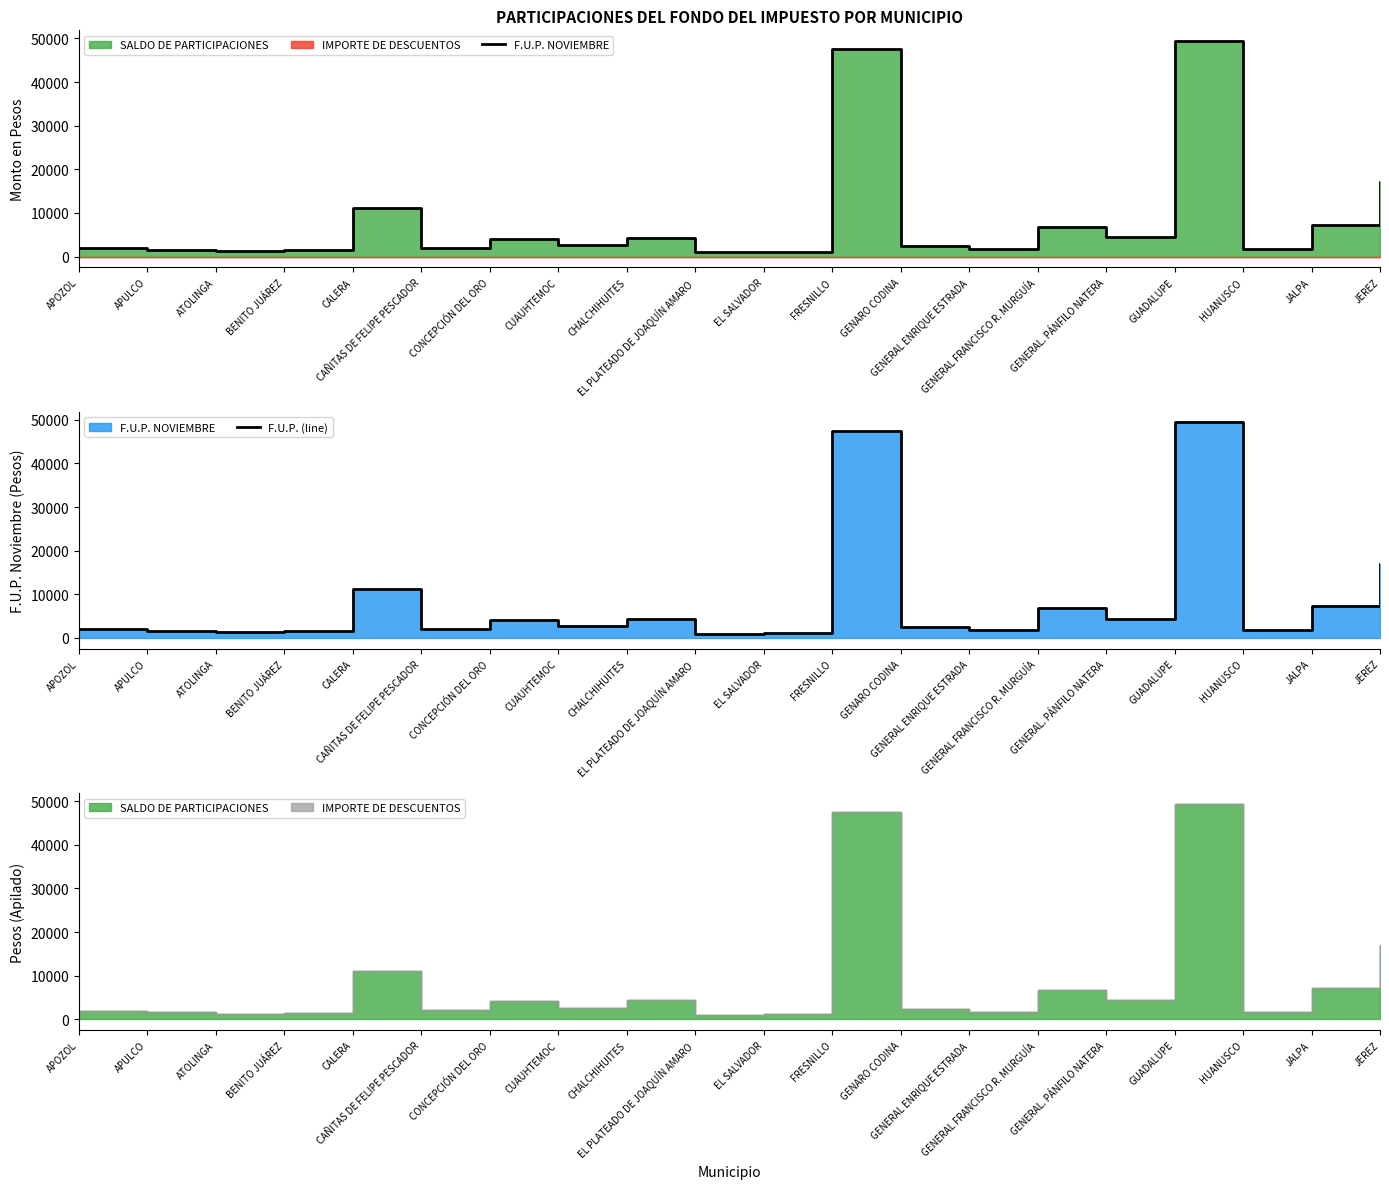

What is the label of the 6th point from the left?

CAÑITAS DE FELIPE PESCADOR